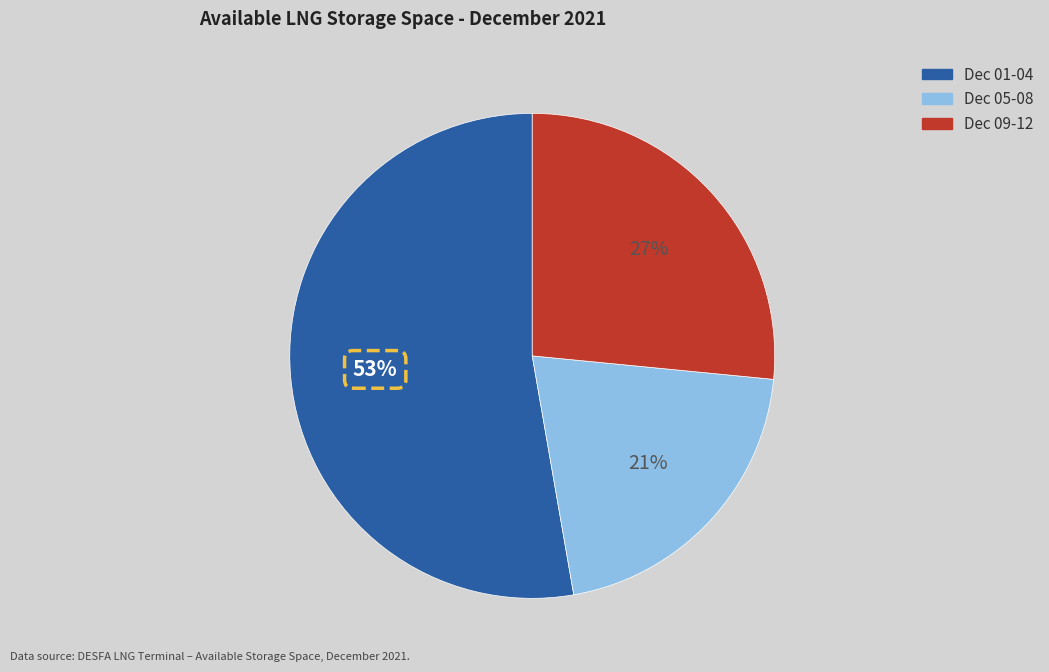

Does any single category account for the majority?

Yes